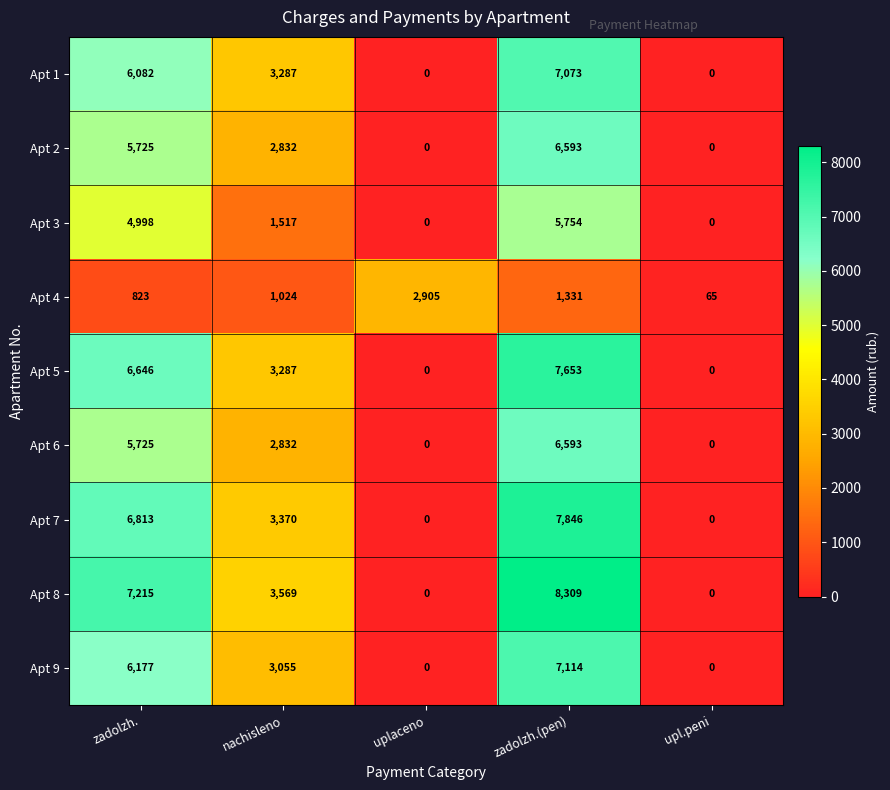

Which category has the highest value in the Apt 1 series?

zadolzh.(pen)